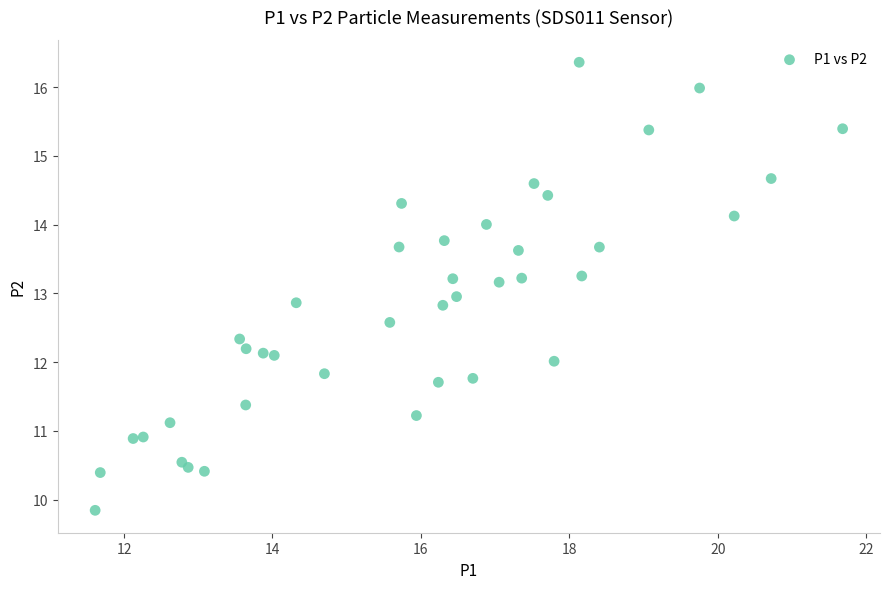

What is the range of Y values (max minus min)?

6.5